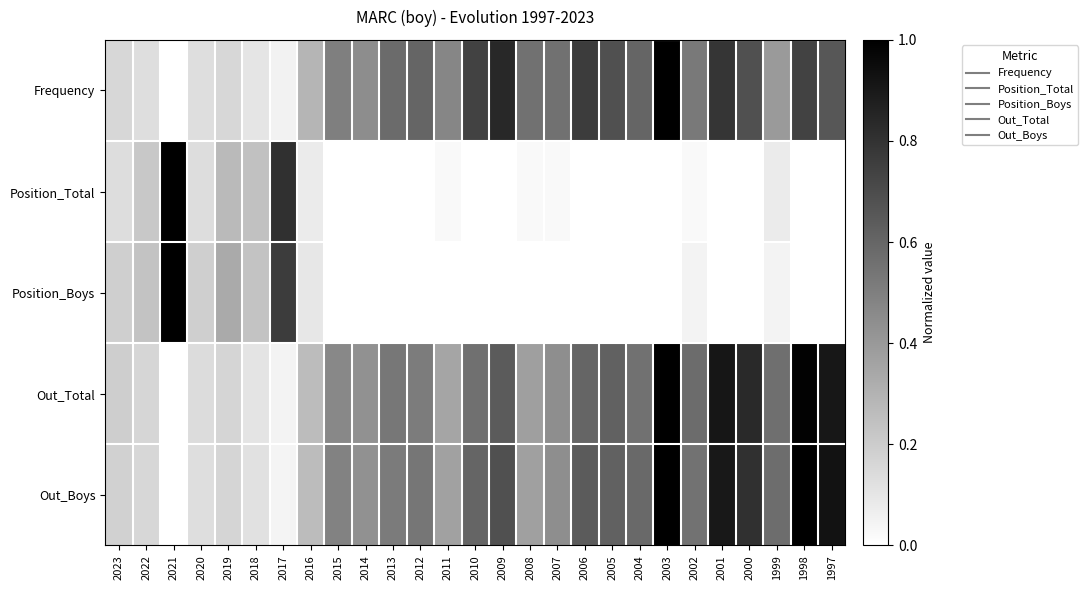

What is the spread (max minus min) of values at 2015?

0.5